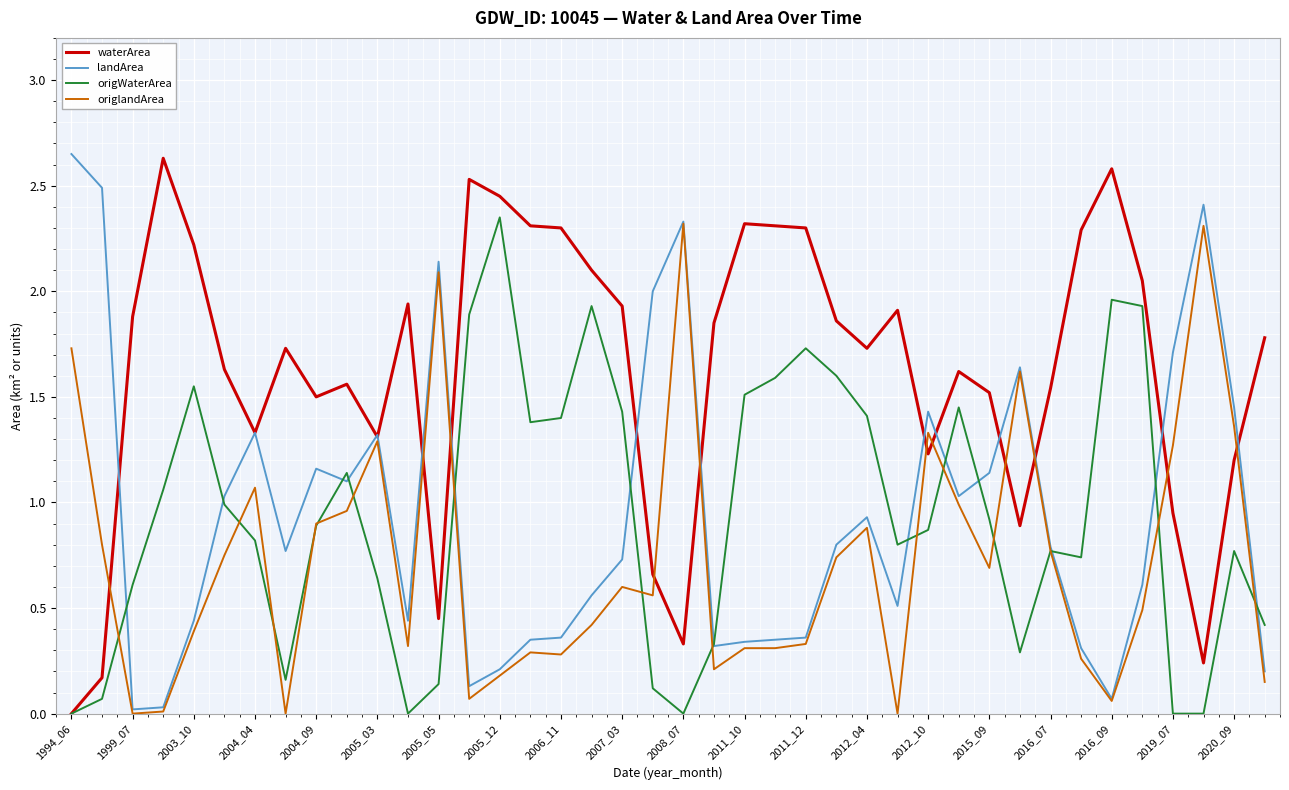

Which series has the largest total across all categories?

waterArea